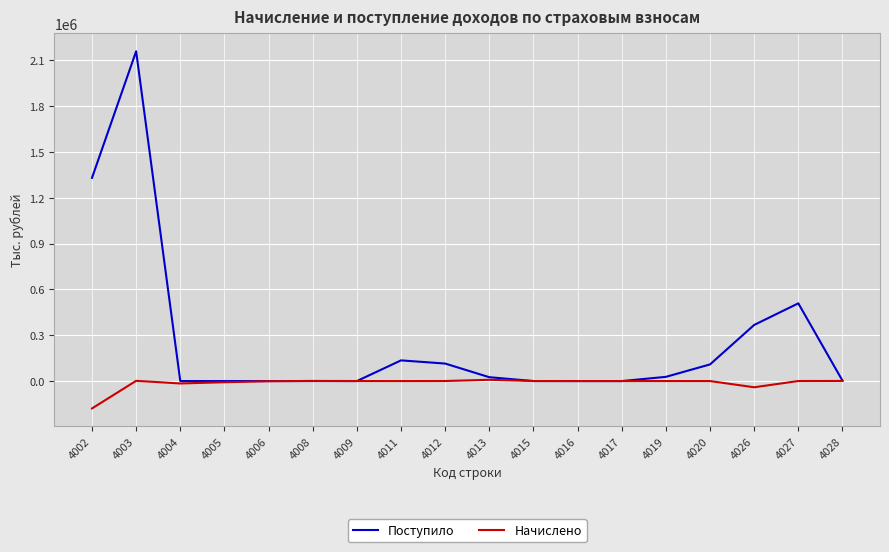

What is the maximum value for Поступило?

2160090